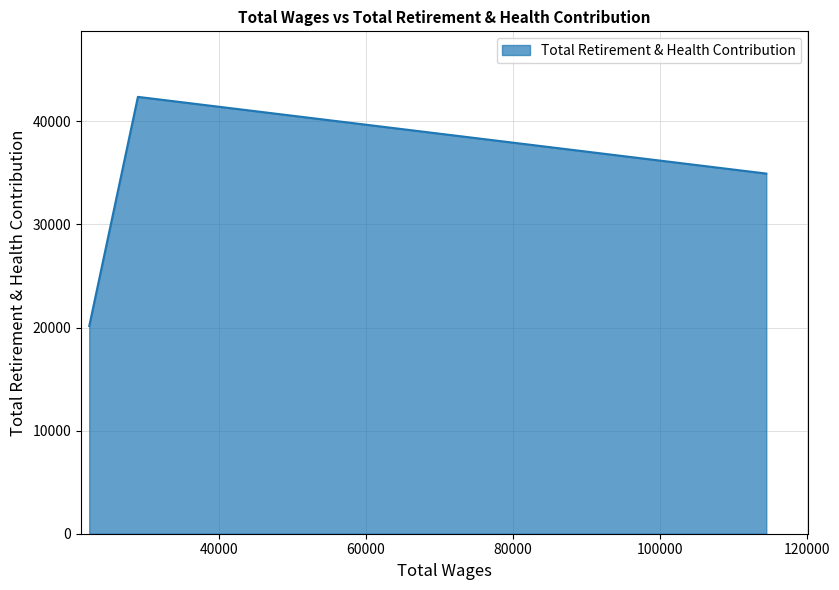

What is the difference between the second highest and minimum values?

14788